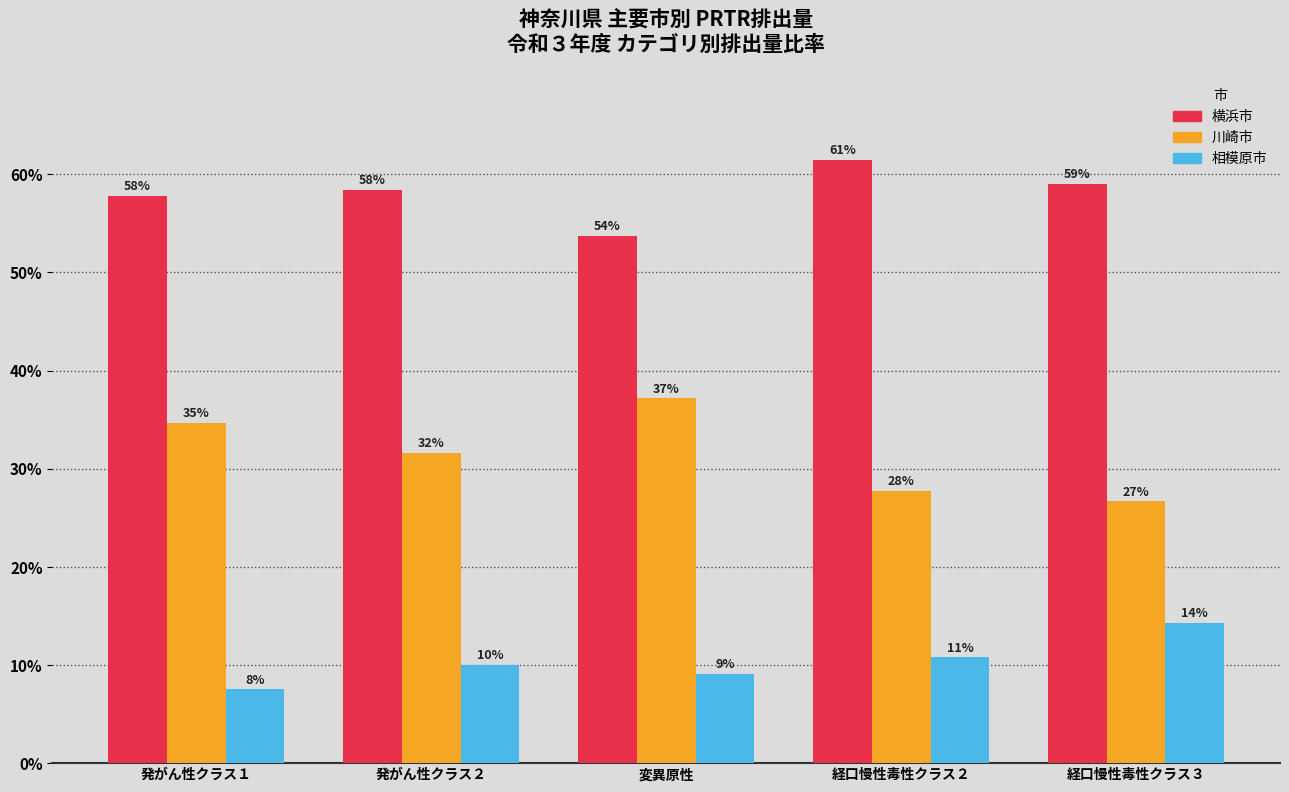

What position from the right is 経口慢性毒性クラス３?

1